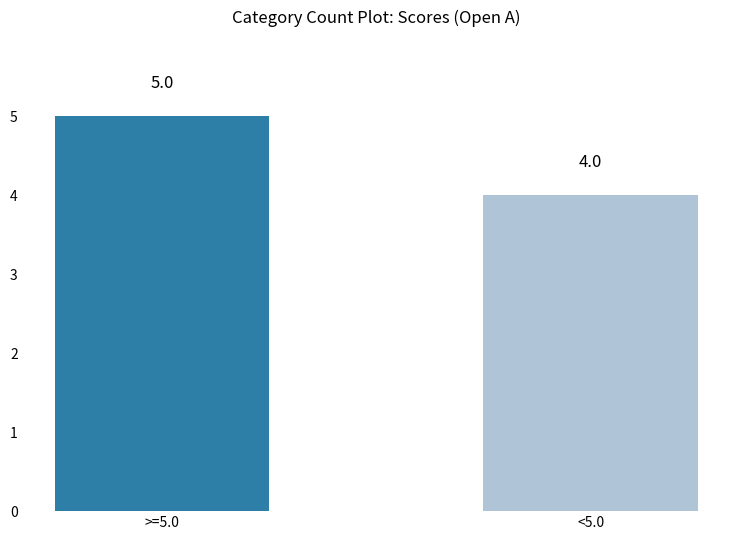

What is the change in value from >=5.0 to <5.0?

-1